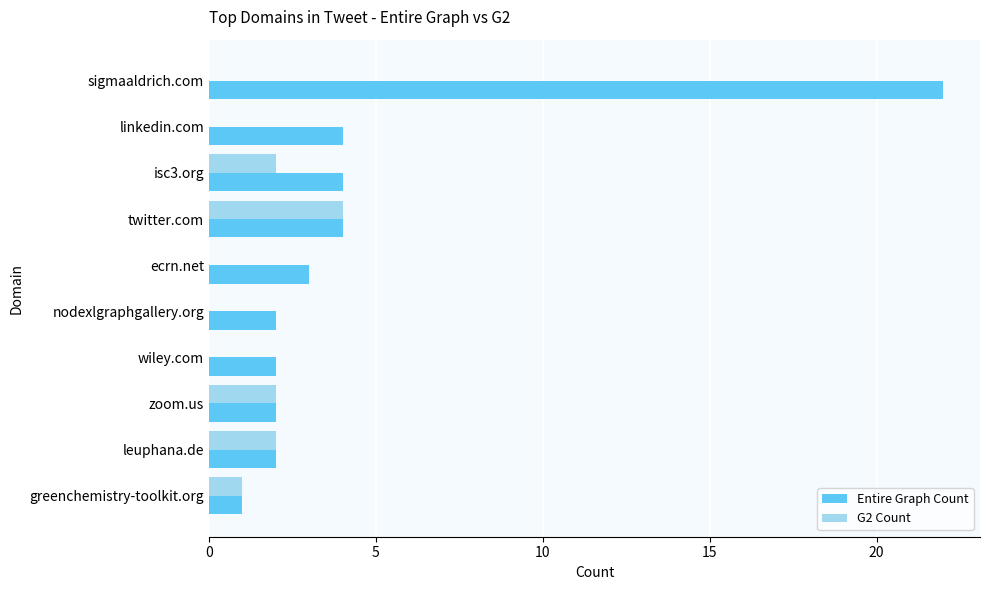

Between linkedin.com and sigmaaldrich.com, which series saw the biggest shift?

Entire Graph Count